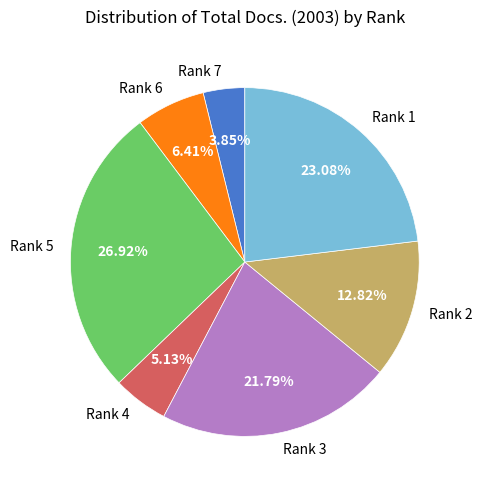

Does Rank 2 represent more than half of the total?

No